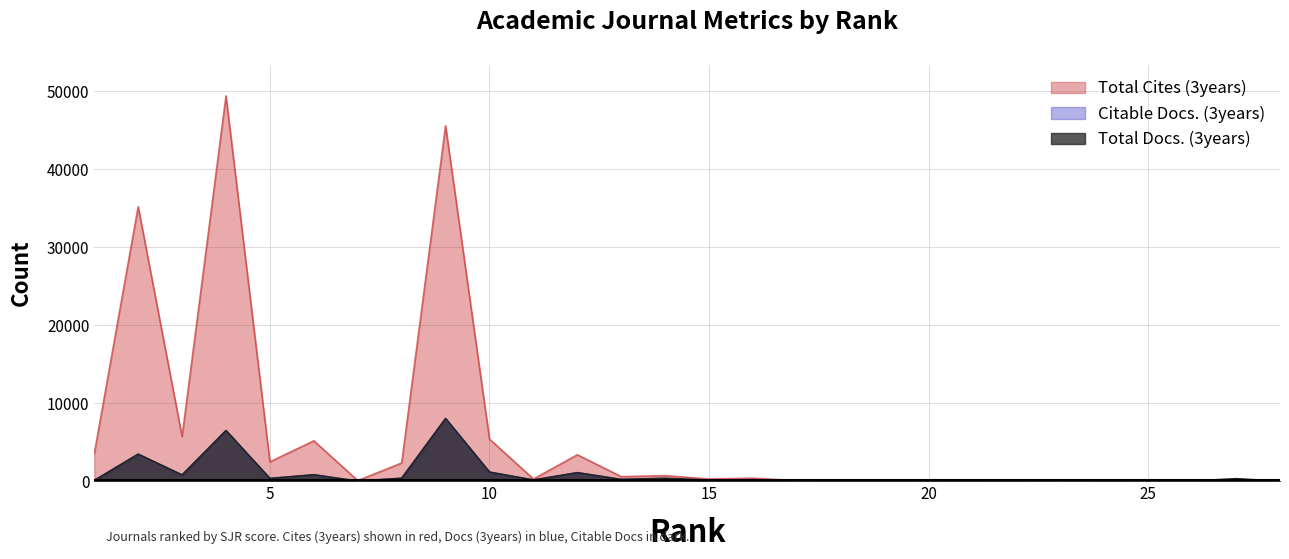

At which category is the sum across all series the highest?

4